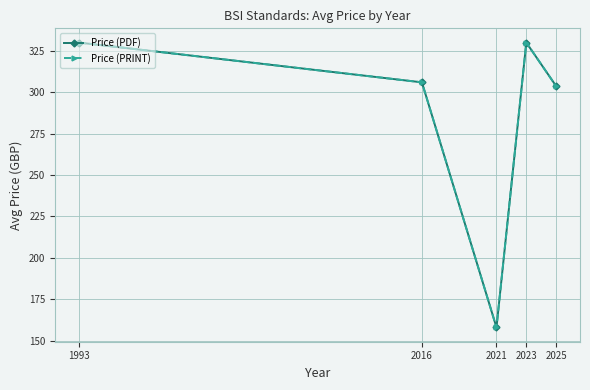

Is this an area chart (filled region under the line)?

No